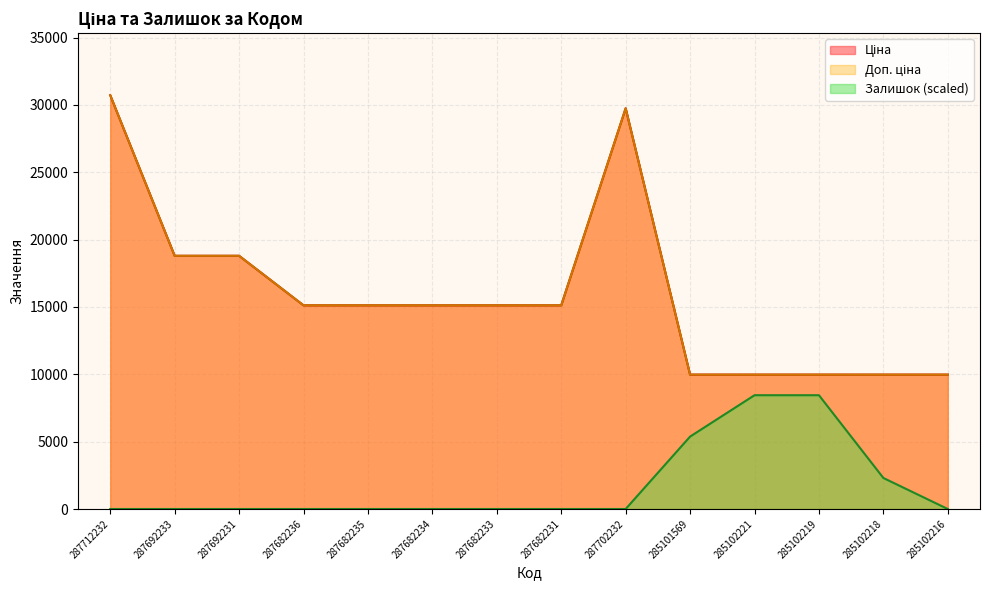

Rank the series by their maximum value, from highest to lowest.

Ціна, Доп. ціна, Залишок